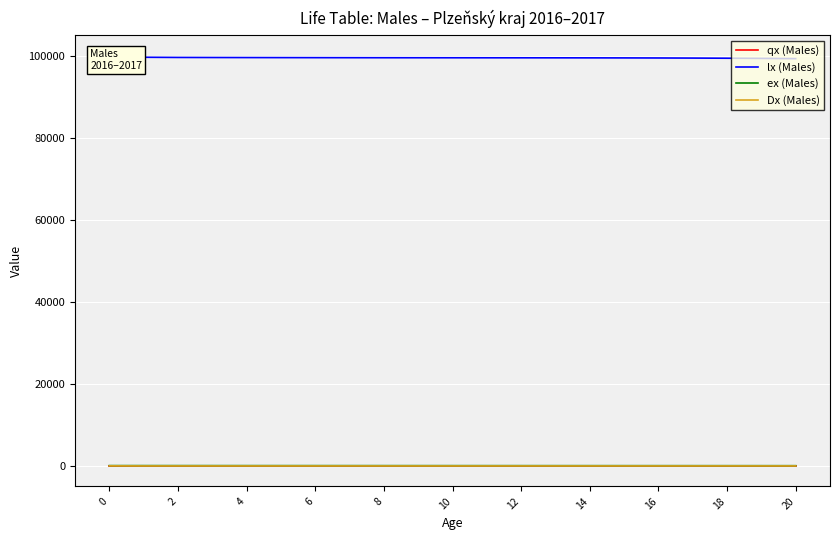

Which series has the largest total across all categories?

lx (Males)